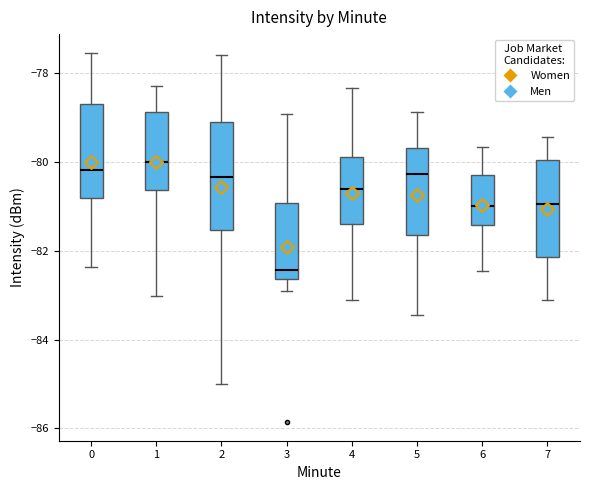

Reading left to right, read every box against the y-axis: the position of its median line, the range the box covers, and the ends of its whiskers. The values are not printed on the chart, so give them approximately, as read against the axis.

0: median -80.2, box -80.8 to -78.6, whiskers -82.4 to -77.6
1: median -80.0, box -80.6 to -78.8, whiskers -83.0 to -78.4
2: median -80.4, box -81.6 to -79.0, whiskers -85.0 to -77.6
3: median -82.4, box -82.6 to -81.0, whiskers -83.0 to -79.0
4: median -80.6, box -81.4 to -79.8, whiskers -83.2 to -78.4
5: median -80.2, box -81.6 to -79.6, whiskers -83.4 to -78.8
6: median -81.0, box -81.4 to -80.4, whiskers -82.4 to -79.6
7: median -81.0, box -82.2 to -80.0, whiskers -83.2 to -79.4